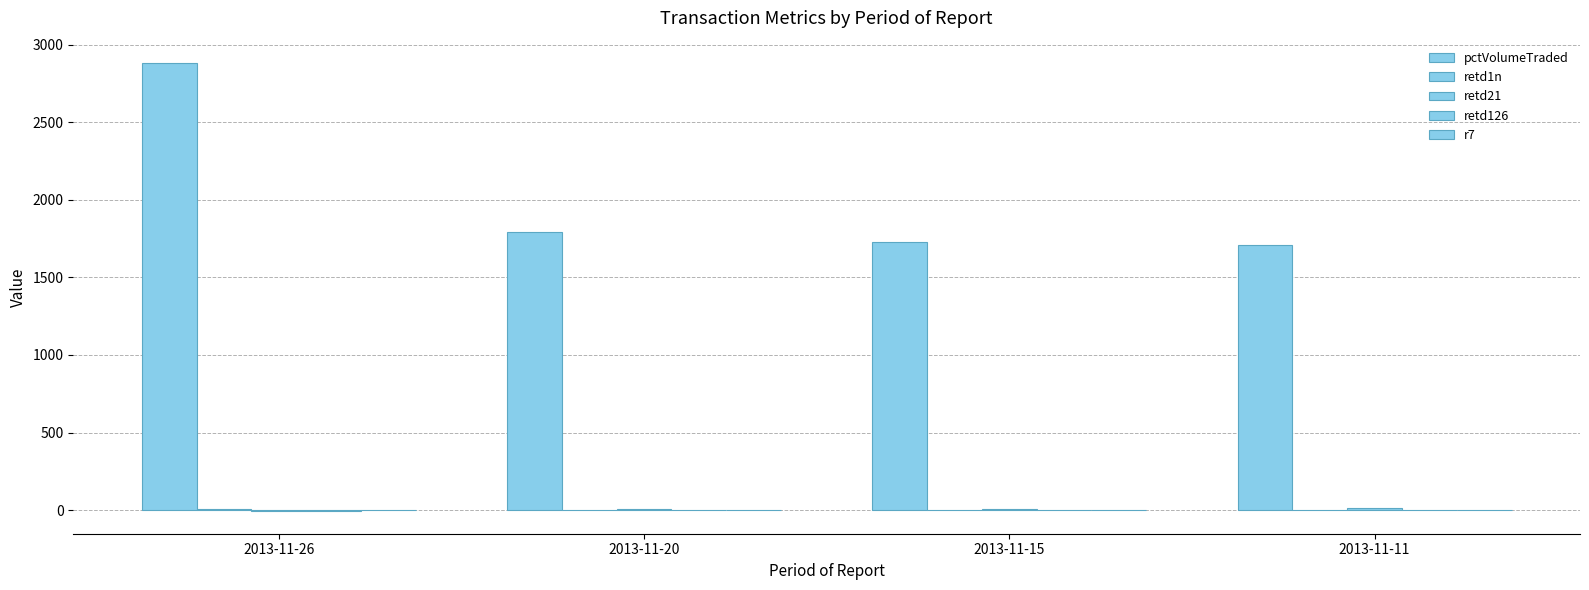

At which category does the chart reach its peak across all series?

2013-11-26